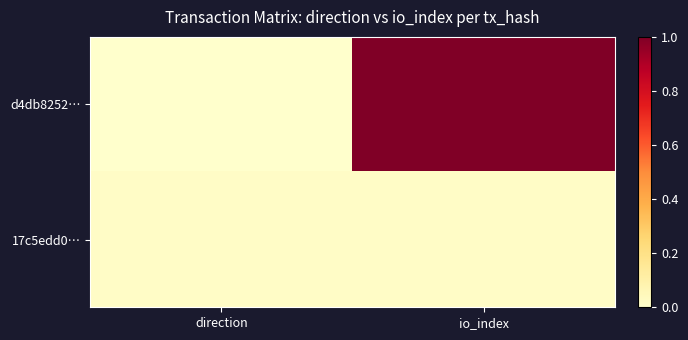

Which series has the widest spread of values?

d4db8252…